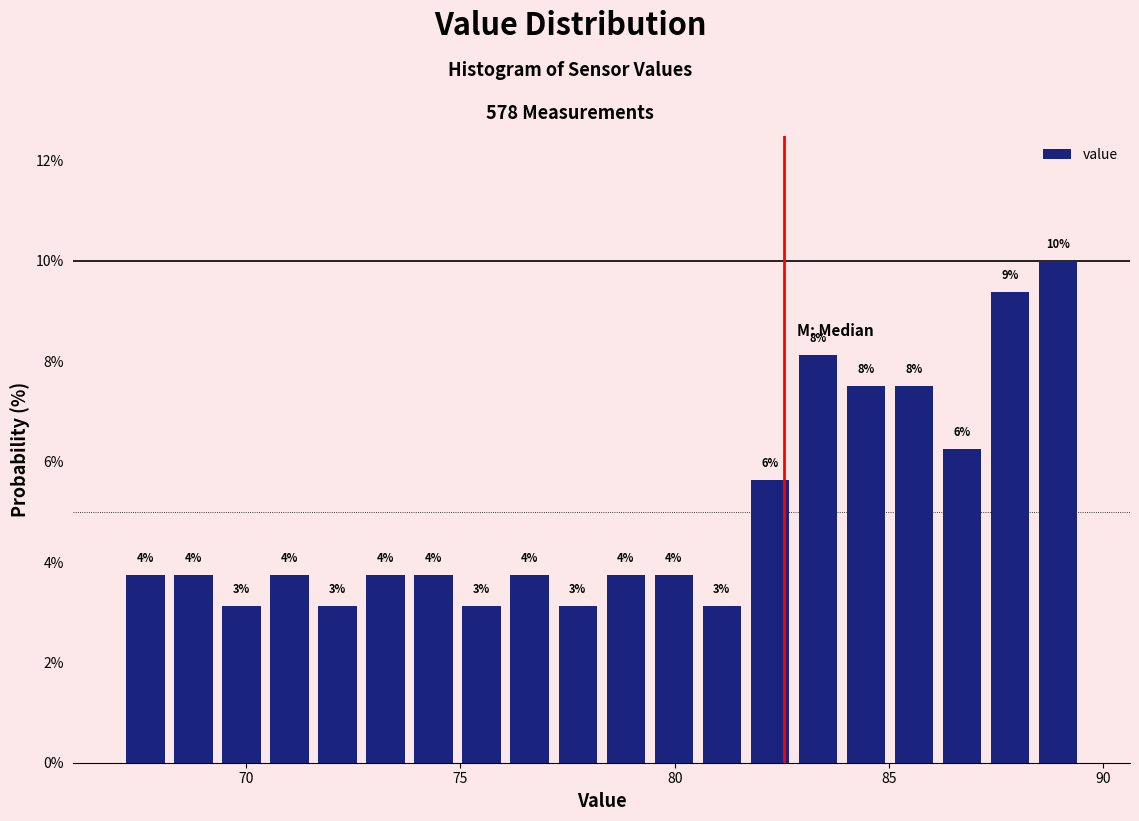

Around what value on the x-axis is the tallest bar? Give the approximate position of its centre, as read against the axis.

89.0